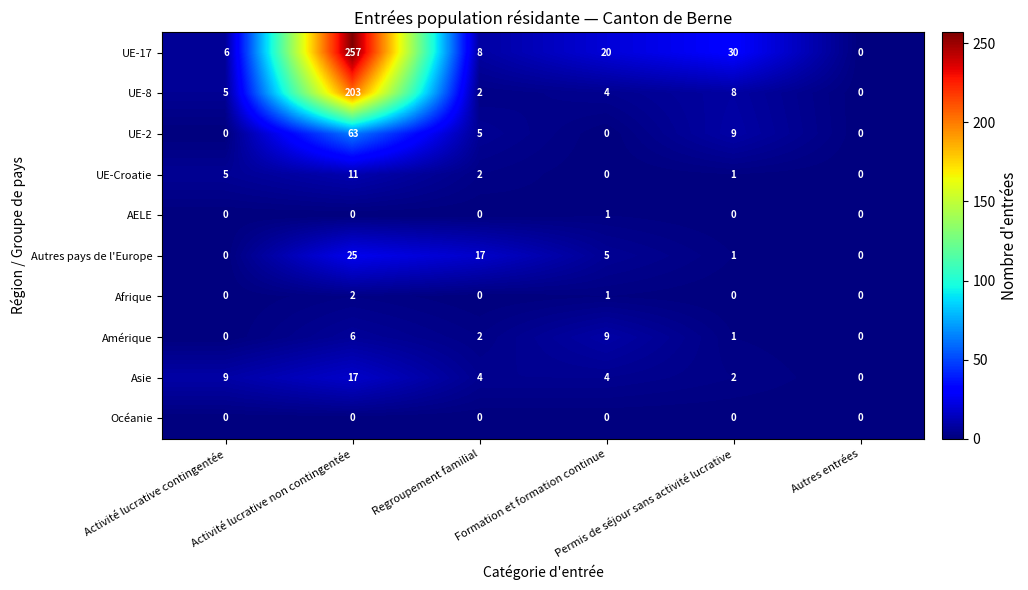

What is the difference between the maximum and second lowest values in the UE-Croatie series?

11